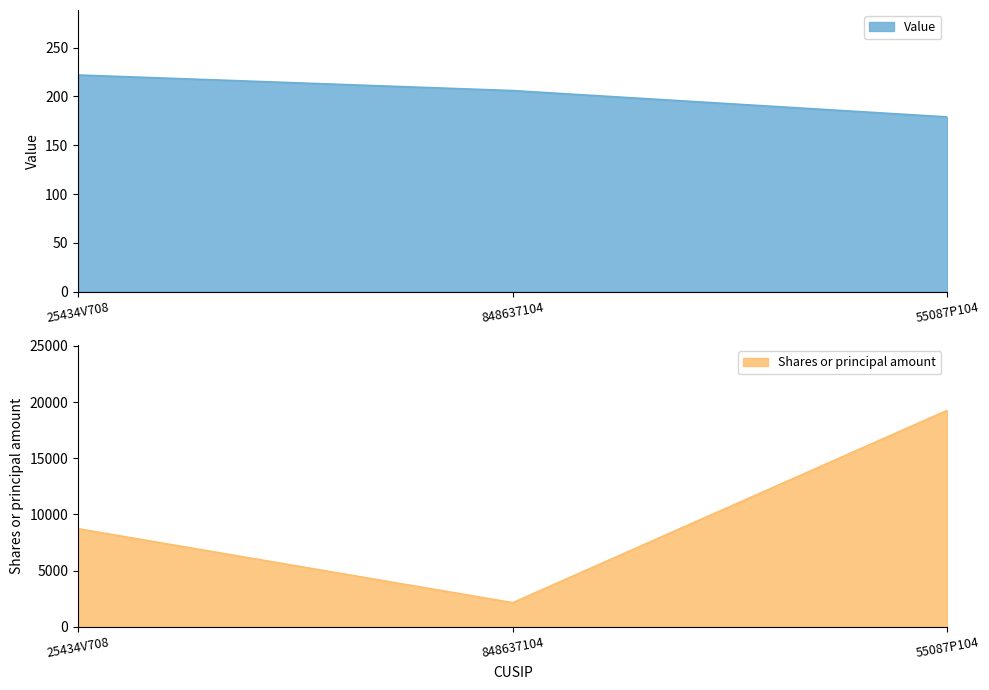

How many data points does each series have?

3